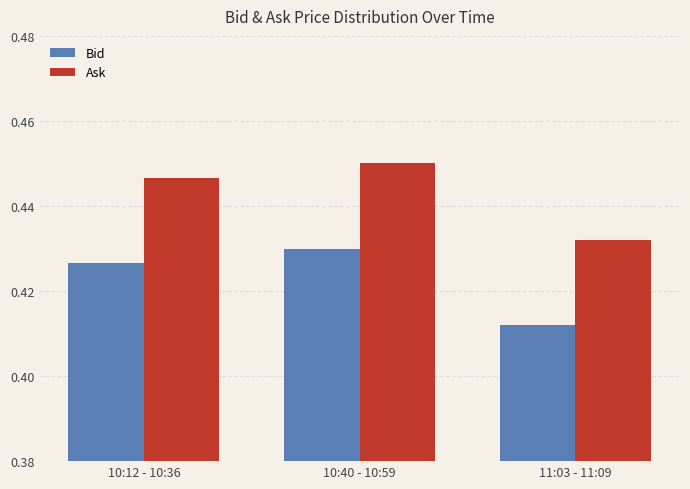

How many distinct data groups are displayed?

2